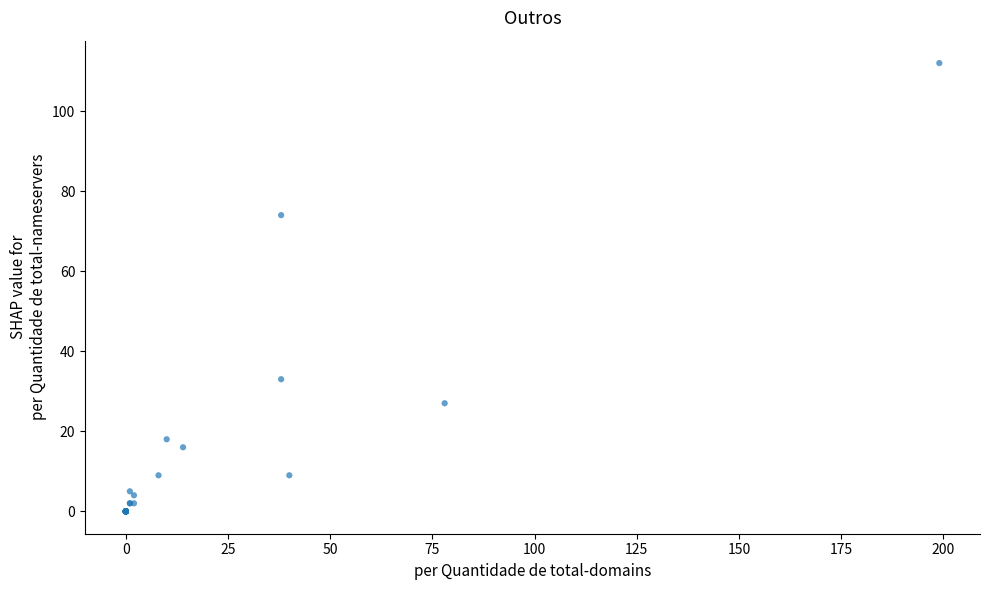

What Y value in the scatter plot is closest to 56?

74